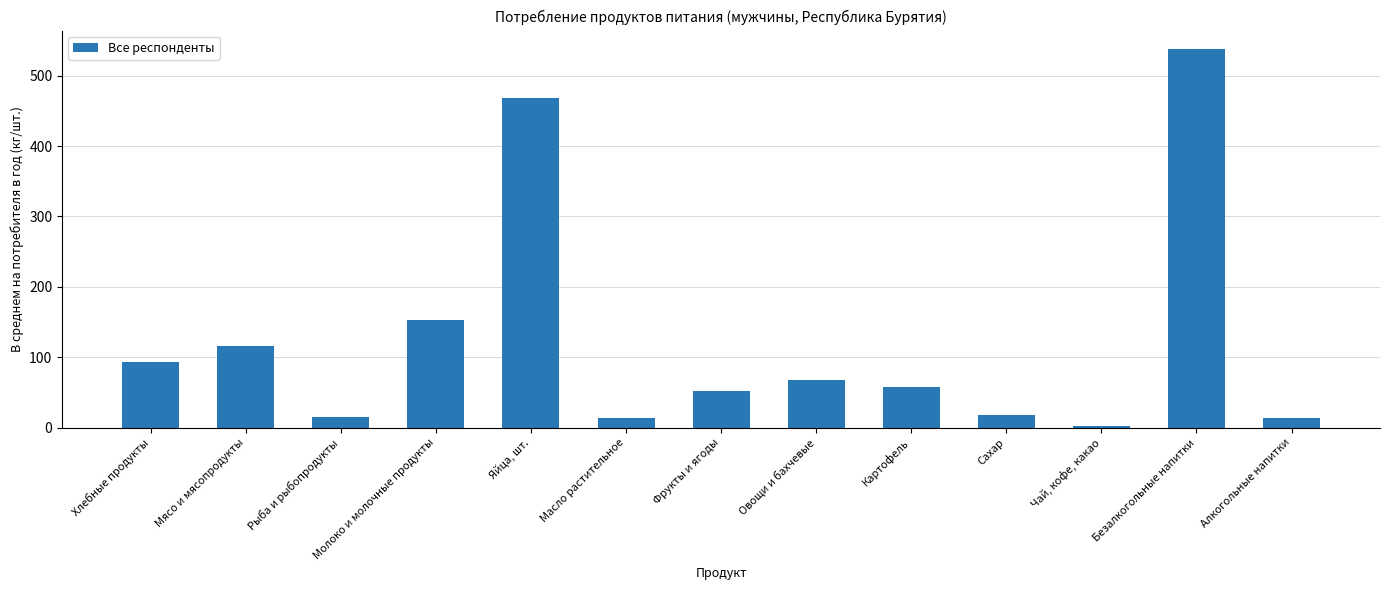

List the labels in order of value, smallest first.

Чай, кофе, какао, Алкогольные напитки, Масло растительное, Рыба и рыбопродукты, Сахар, Фрукты и ягоды, Картофель, Овощи и бахчевые, Хлебные продукты, Мясо и мясопродукты, Молоко и молочные продукты, Яйца, шт., Безалкогольные напитки